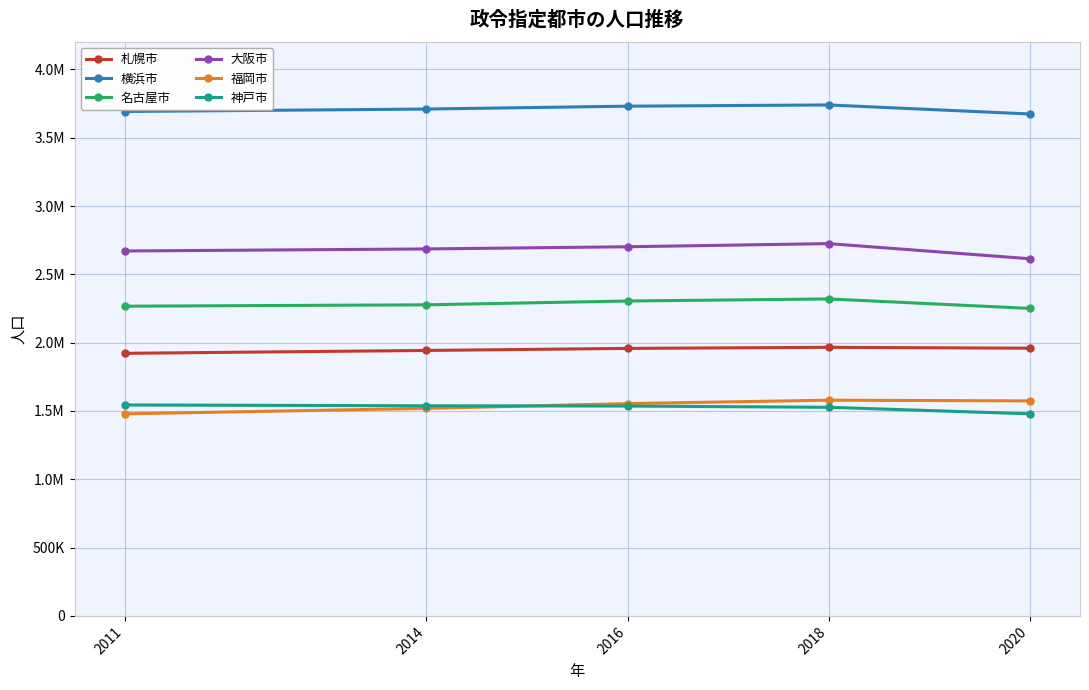

What are all the series names shown in the legend?

札幌市, 横浜市, 名古屋市, 大阪市, 福岡市, 神戸市